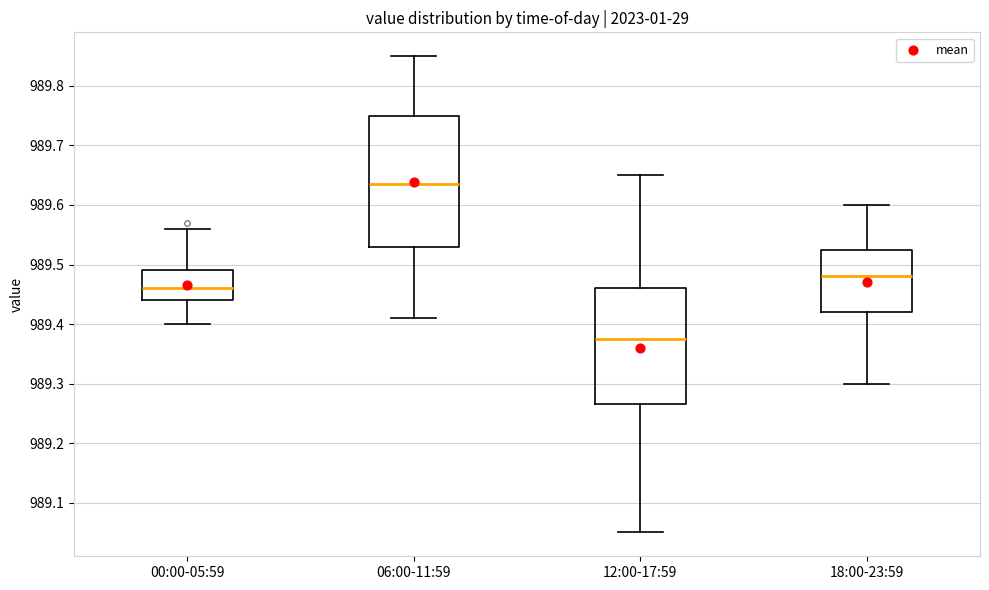

Reading left to right, transcribe this box plot: for each box, give where its median line is, the range the box spans, and where its two whiskers end, as read against the y-axis. The values are not printed on the chart, so give them approximately, as read against the axis.

00:00-05:59: median 989.46, box 989.44 to 989.49, whiskers 989.40 to 989.56
06:00-11:59: median 989.64, box 989.53 to 989.75, whiskers 989.41 to 989.85
12:00-17:59: median 989.38, box 989.27 to 989.46, whiskers 989.05 to 989.65
18:00-23:59: median 989.48, box 989.42 to 989.53, whiskers 989.30 to 989.60